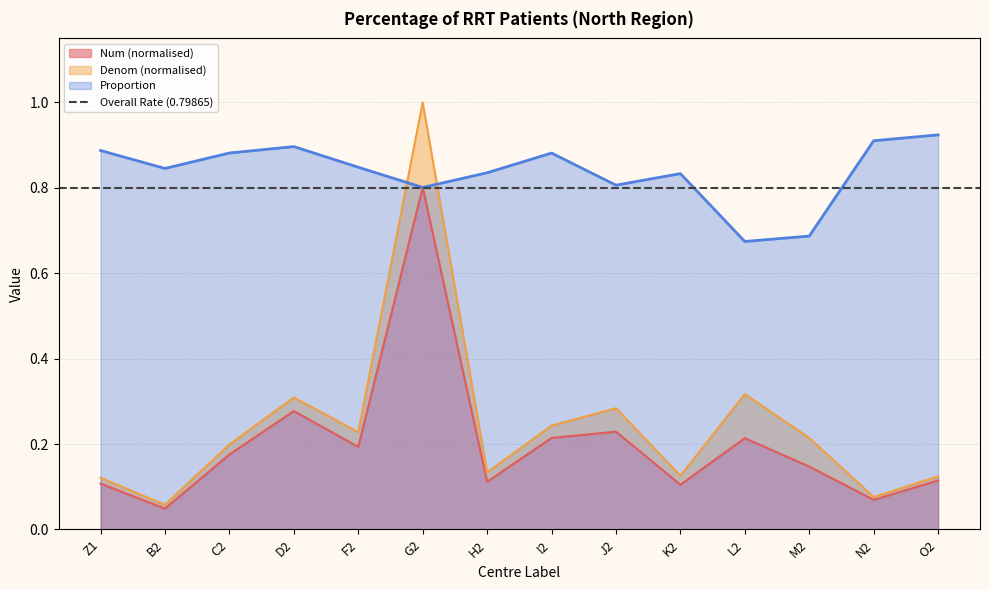

At which category does the chart reach its minimum across all series?

B2